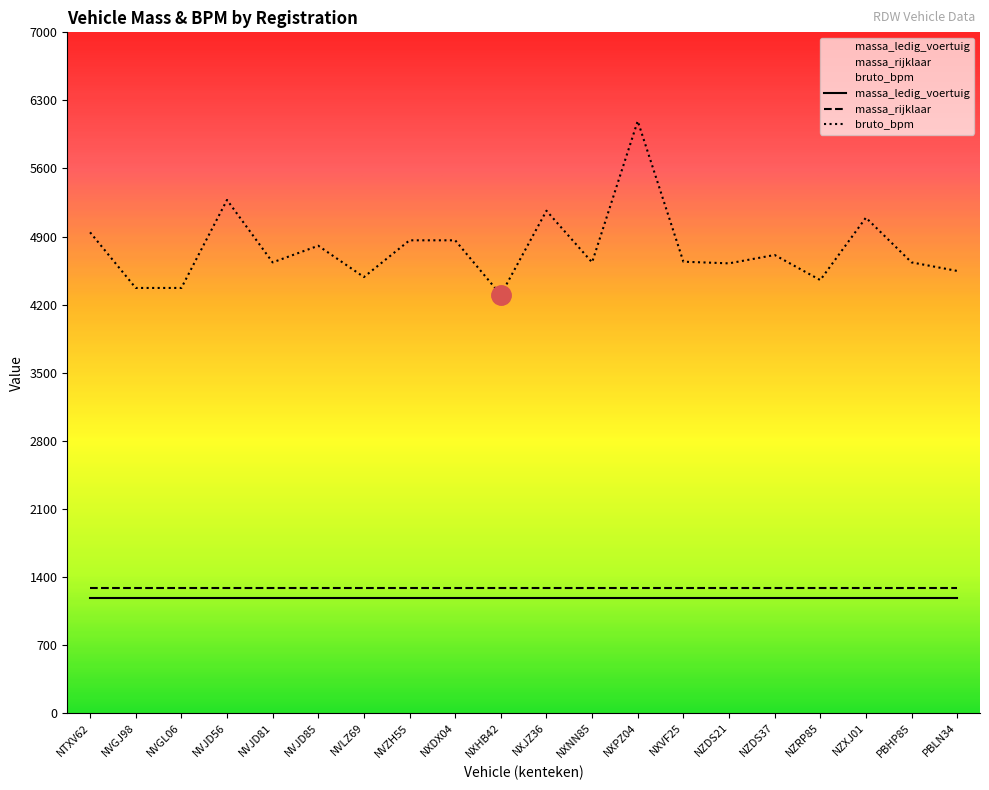

Which category has the lowest value across all series?

NTXV62